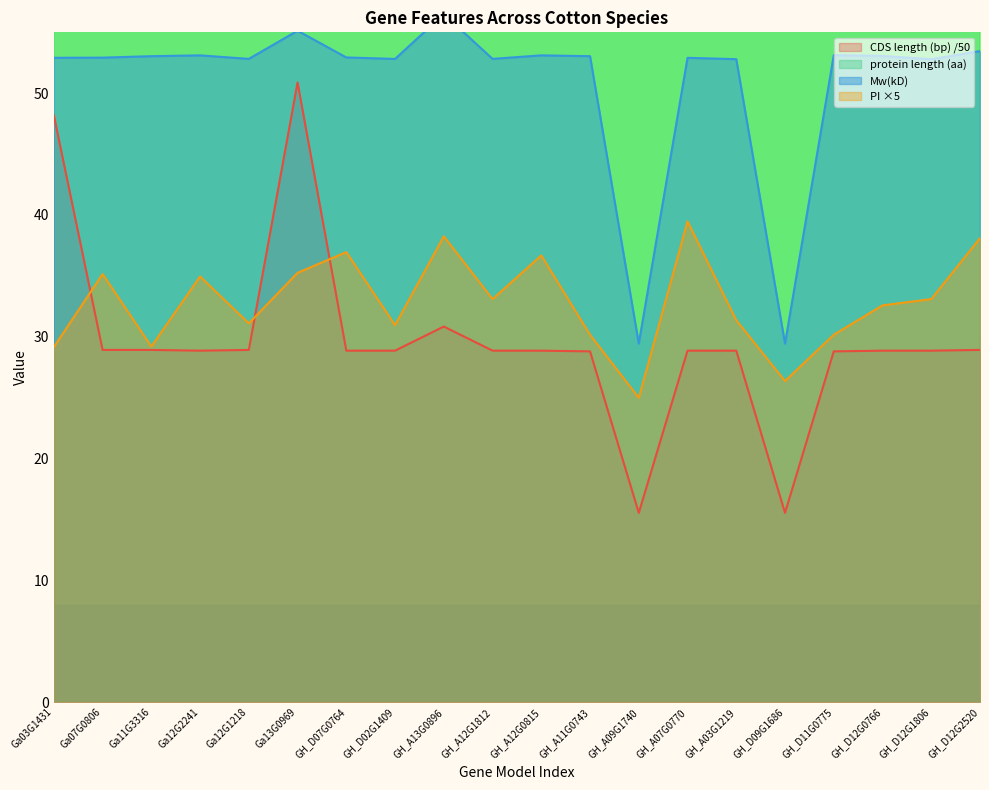

What are all the series names shown in the legend?

CDS length (bp), protein length (aa), Mw(kD), PI